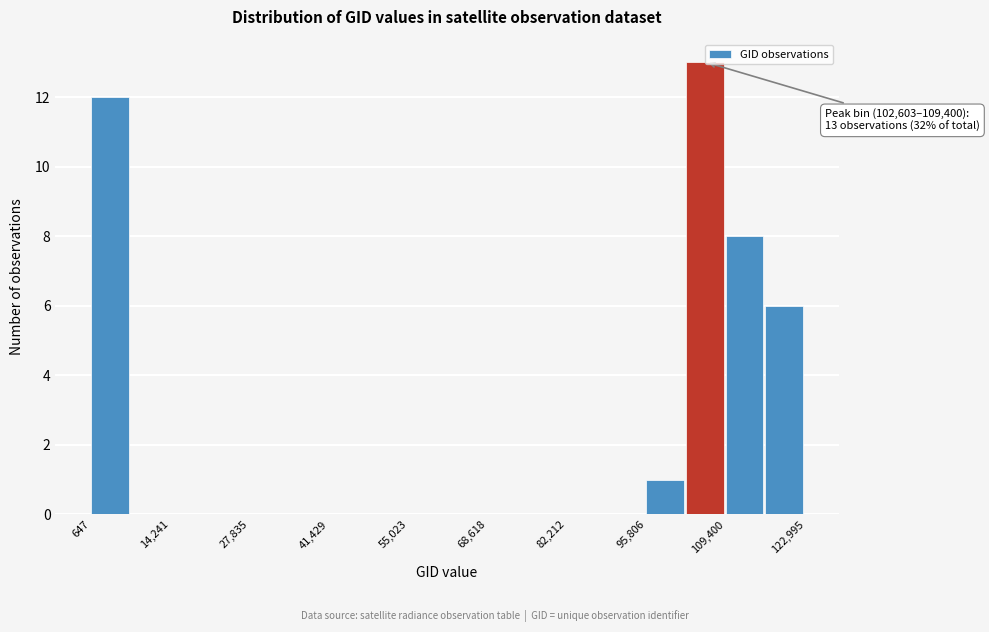

Around what value on the x-axis is the tallest bar? Give the approximate position of its centre, as read against the axis.

106000